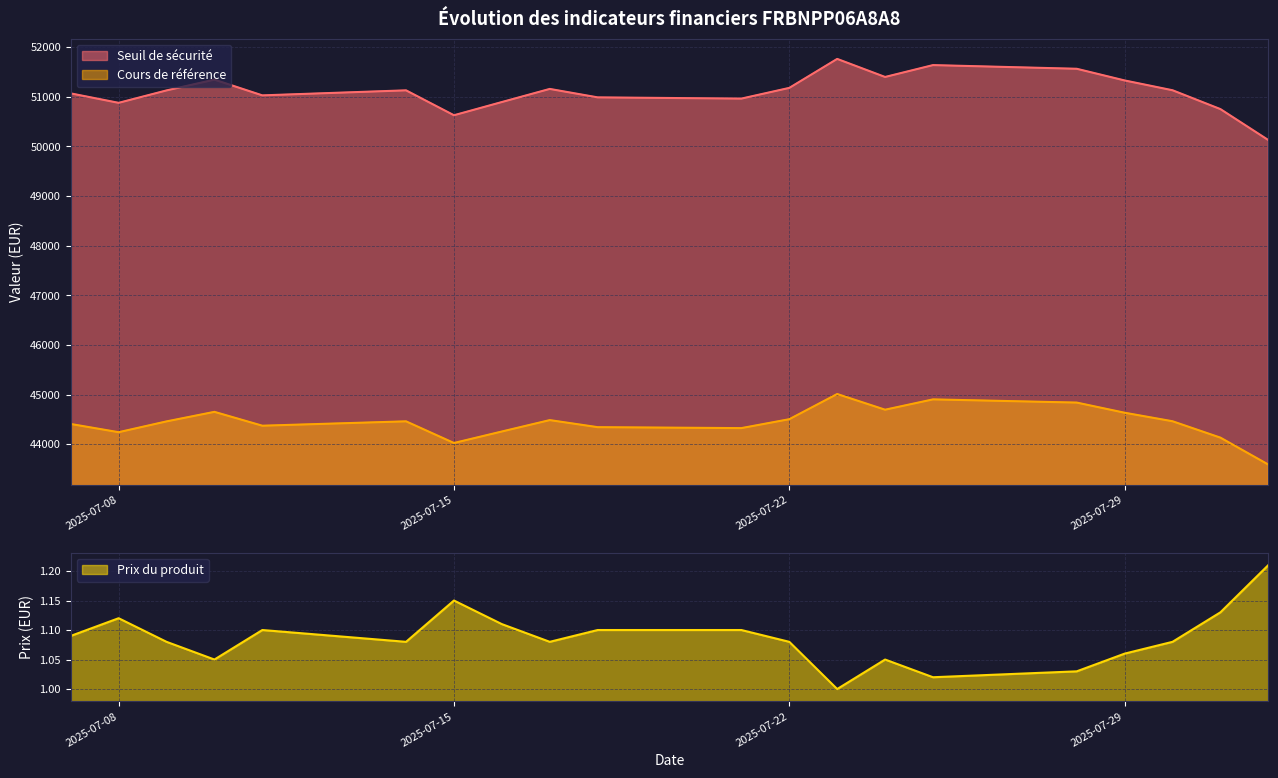

Reading left to right, what are all the values shown in this chart?

Seuil de sécurité: 2025-08-01=50126.9	2025-07-31=50750.6	2025-07-30=51130.5	2025-07-29=51327.9	2025-07-28=51563.2	2025-07-25=51637.2	2025-07-24=51398.0	2025-07-23=51761.8	2025-07-22=51177.8	2025-07-21=50962.2	2025-07-18=50987.0	2025-07-17=51157.2	2025-07-16=50893.0	2025-07-15=50626.8	2025-07-14=51128.6	2025-07-11=51027.2	2025-07-10=51344.1	2025-07-09=51127.0	2025-07-08=50876.9	2025-07-07=51067.3
Cours de référence: 2025-08-01=43588.6	2025-07-31=44131.0	2025-07-30=44461.3	2025-07-29=44633.0	2025-07-28=44837.6	2025-07-25=44901.9	2025-07-24=44693.9	2025-07-23=45010.3	2025-07-22=44502.4	2025-07-21=44323.1	2025-07-18=44342.2	2025-07-17=44484.5	2025-07-16=44254.8	2025-07-15=44023.3	2025-07-14=44459.7	2025-07-11=44371.5	2025-07-10=44650.6	2025-07-09=44458.3	2025-07-08=44240.8	2025-07-07=44406.4
Prix du produit: 2025-08-01=1.2	2025-07-31=1.1	2025-07-30=1.1	2025-07-29=1.1	2025-07-28=1.0	2025-07-25=1.0	2025-07-24=1.1	2025-07-23=1.0	2025-07-22=1.1	2025-07-21=1.1	2025-07-18=1.1	2025-07-17=1.1	2025-07-16=1.1	2025-07-15=1.1	2025-07-14=1.1	2025-07-11=1.1	2025-07-10=1.1	2025-07-09=1.1	2025-07-08=1.1	2025-07-07=1.1